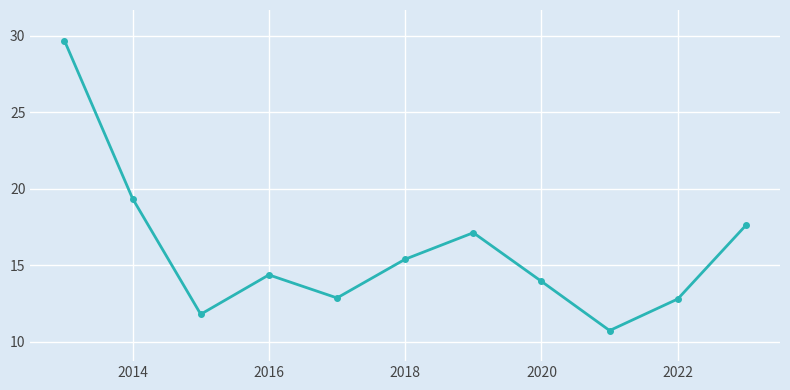

What is the difference between the maximum and minimum values?

19.0